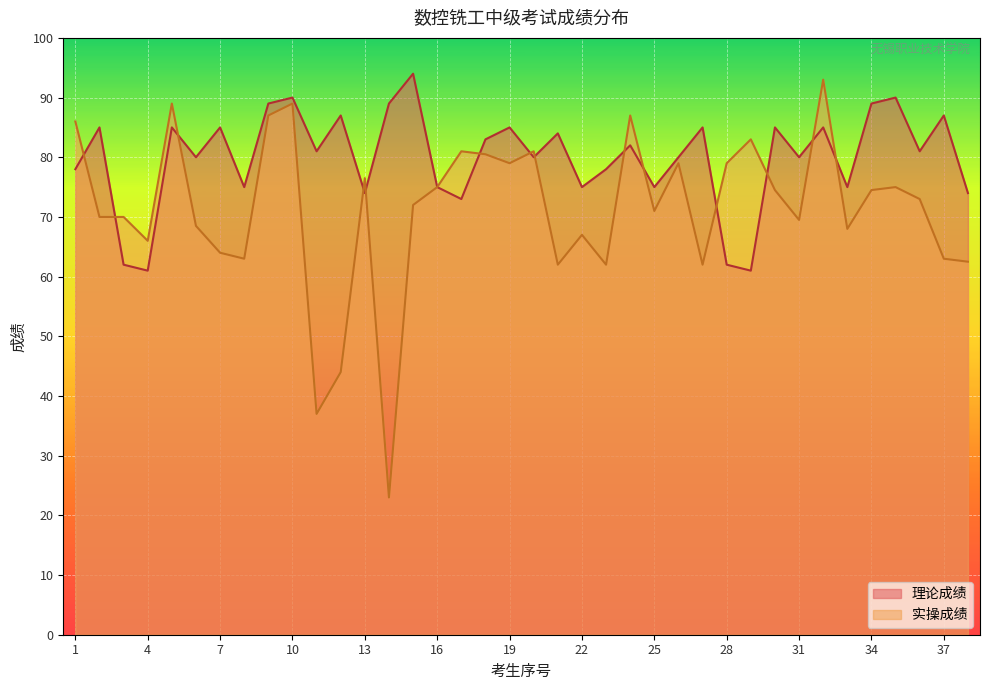

What is the minimum value shown in the chart?

23.0